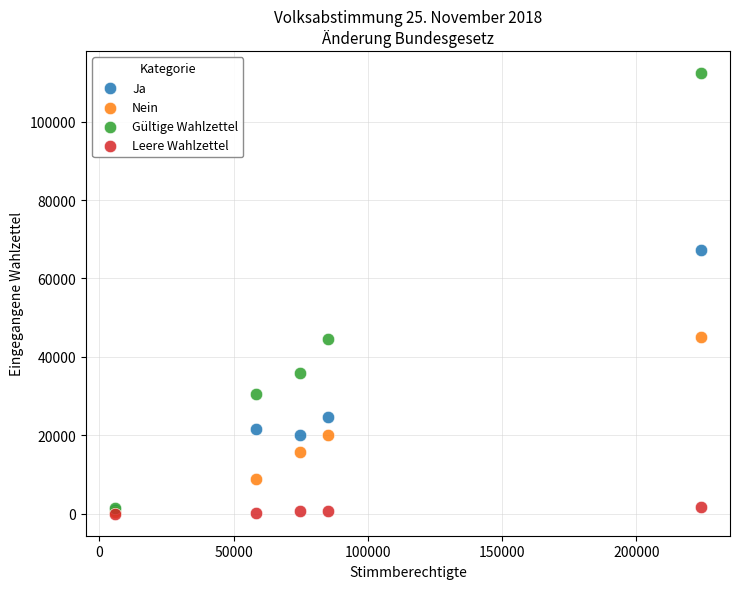

In the Gültige Wahlzettel series, what Y value is closest to 56876?

44614